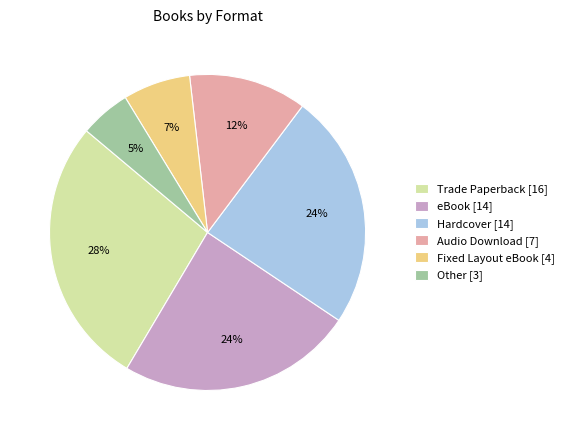

How many slices are in this pie chart?

6